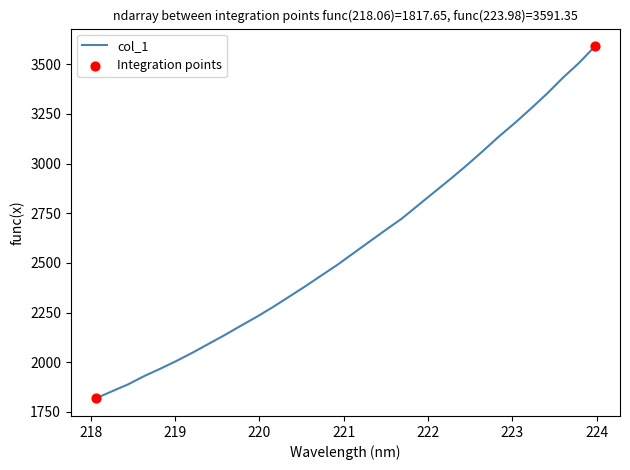

What is the difference between the maximum and minimum values?

1773.7